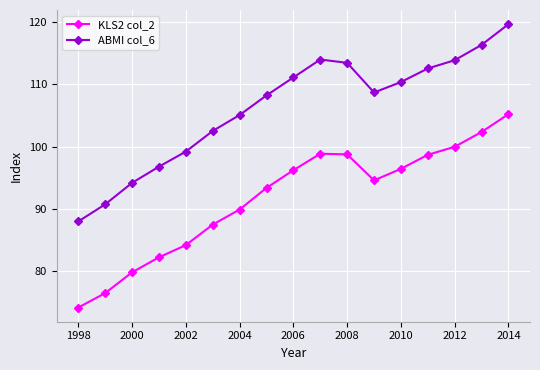

List the series in order of their peak value, lowest first.

KLS2 col_2, ABMI col_6